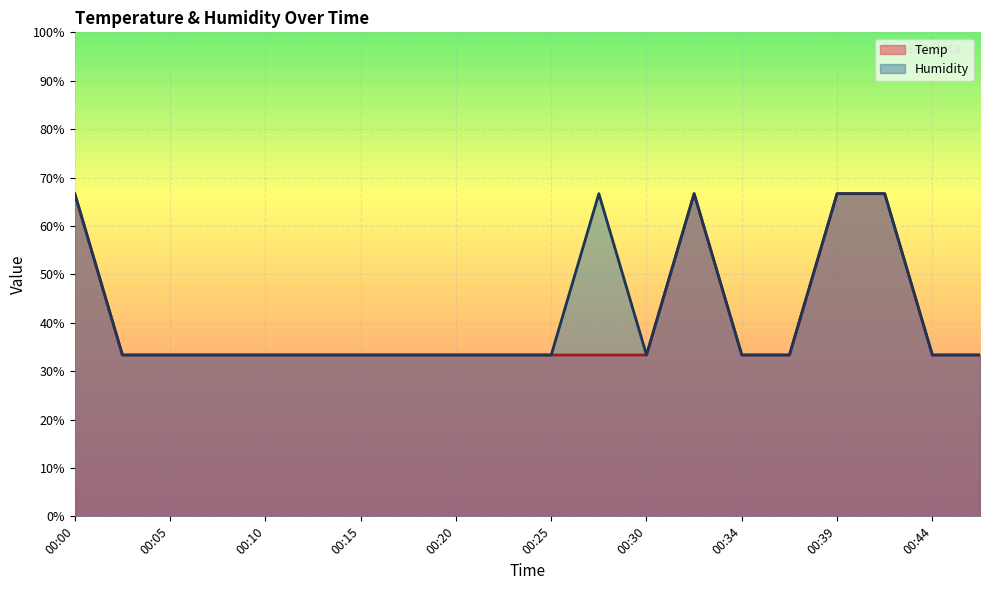

How many interior local peaks does the Humidity series have?

2